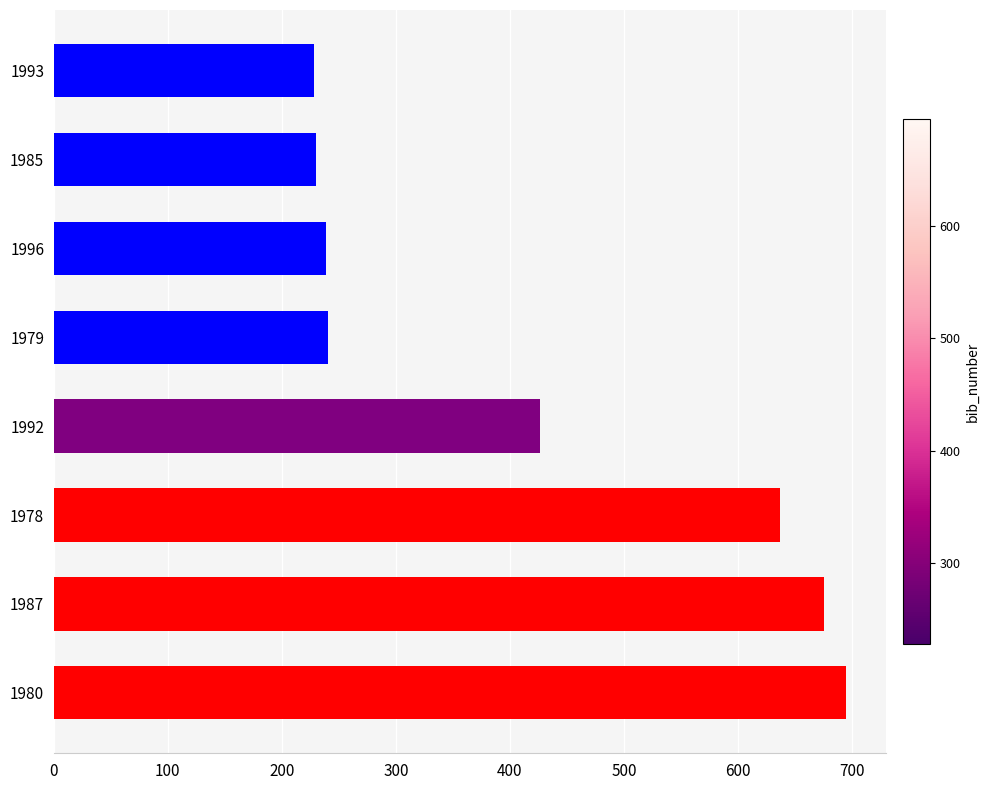

What is the difference between the values at 1996 and 1992?

187